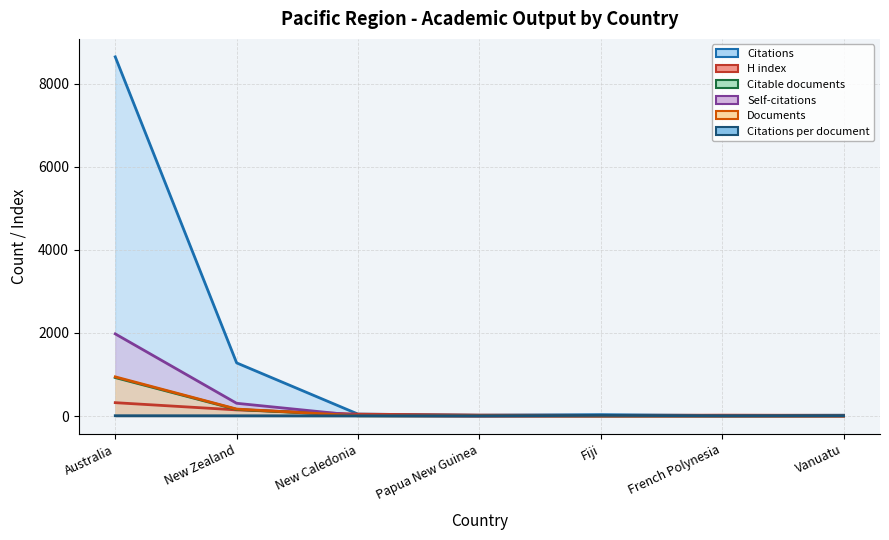

In H index, how many points are higher than both neighbors (excluding endpoints)?

1